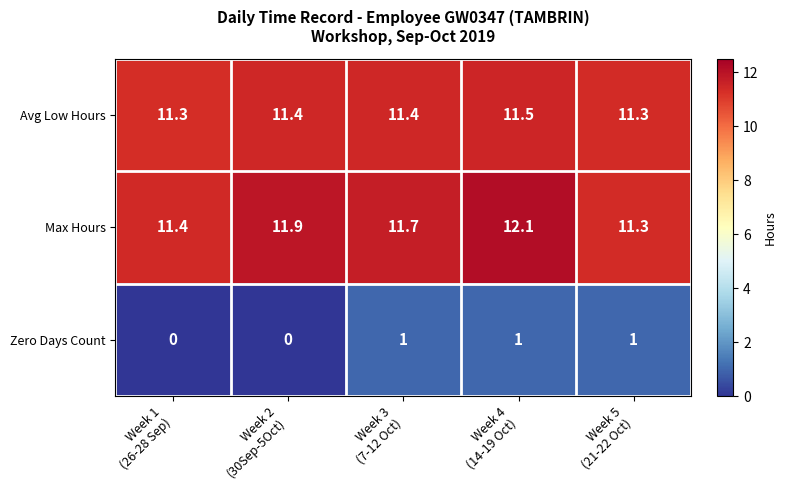

What is the spread (max minus min) of values at Week 5
(21-22 Oct)?

10.3